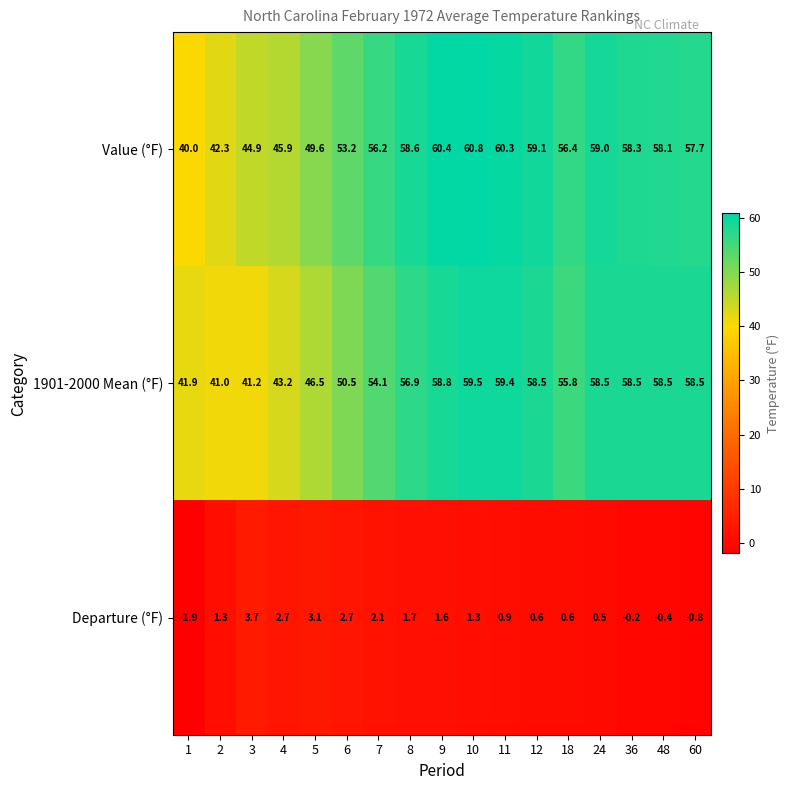

What is the smallest value displayed?

-1.9